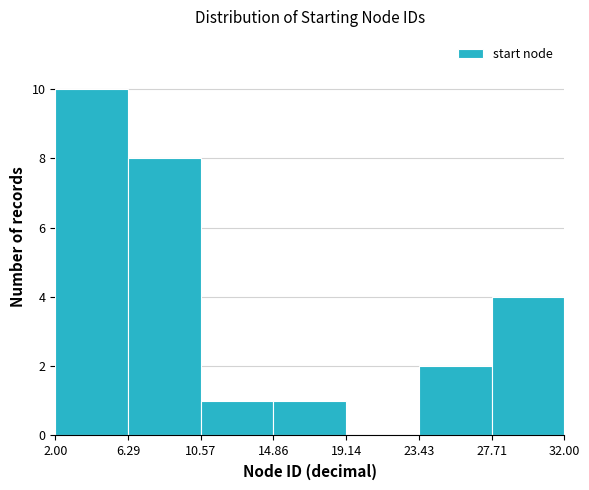

Which range on the x-axis has the tallest bar?

2.00 to 6.29